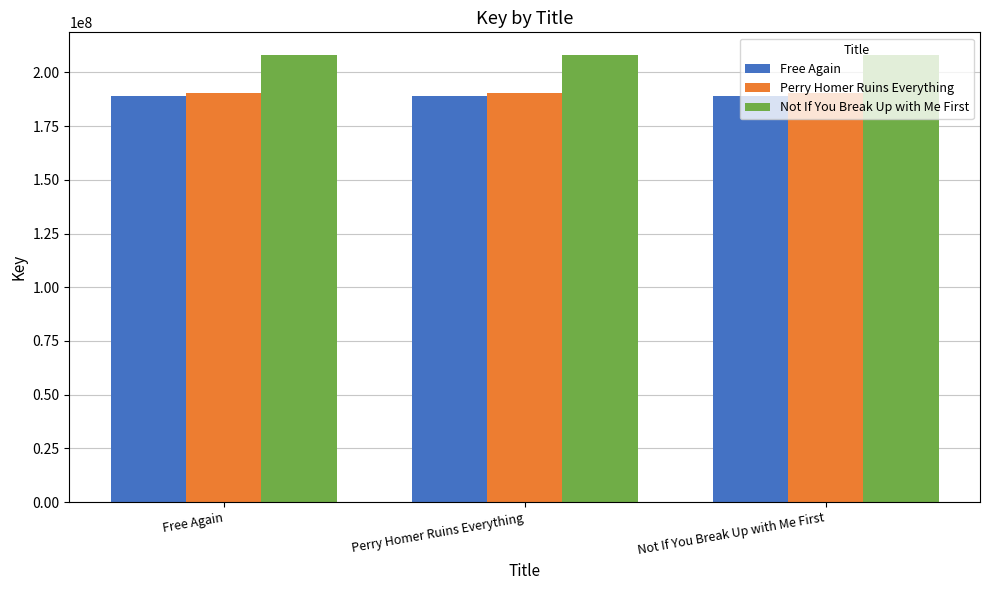

Are the bars grouped side by side (vs. stacked)?

Yes